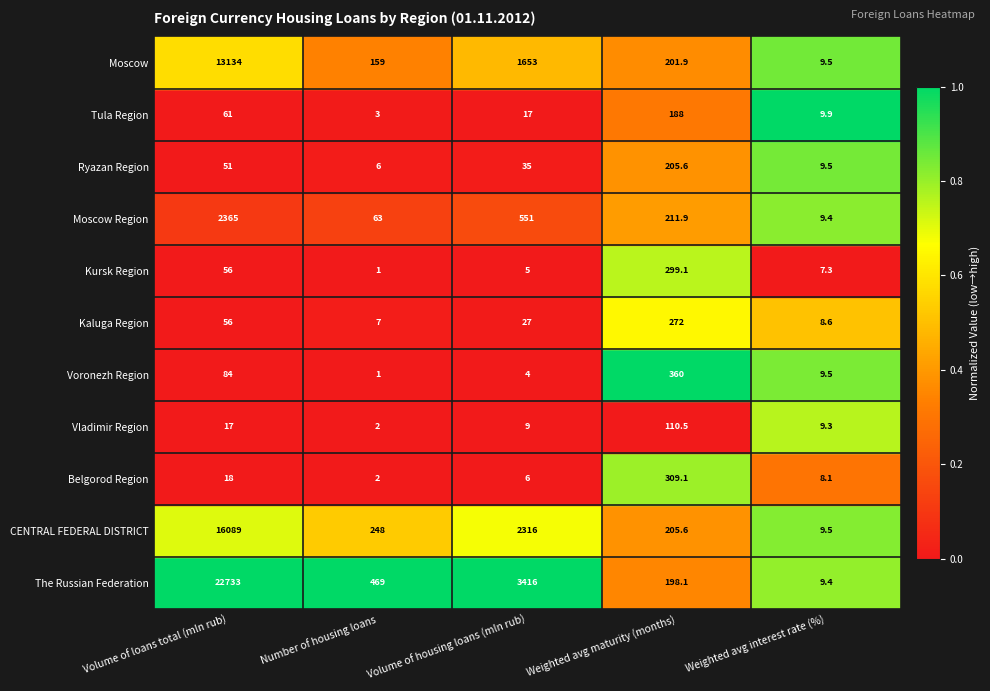

Is it true that Vladimir Region equals 9.0 at Volume of housing loans (mln rub)?

True